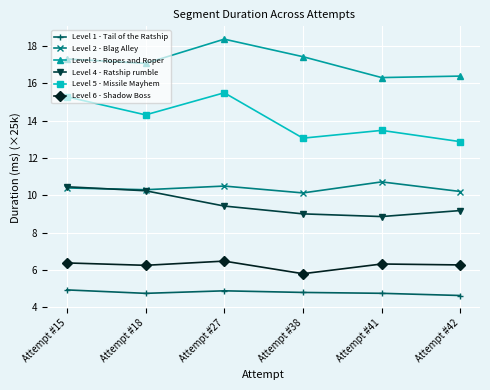

How many lines are shown in the chart?

6